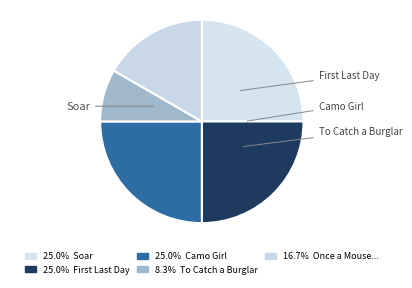

How many slices are in this pie chart?

5